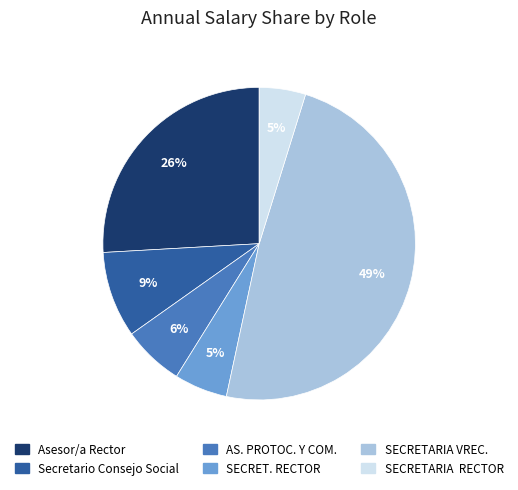

Does AS. PROTOC. Y COM. represent more than half of the total?

No